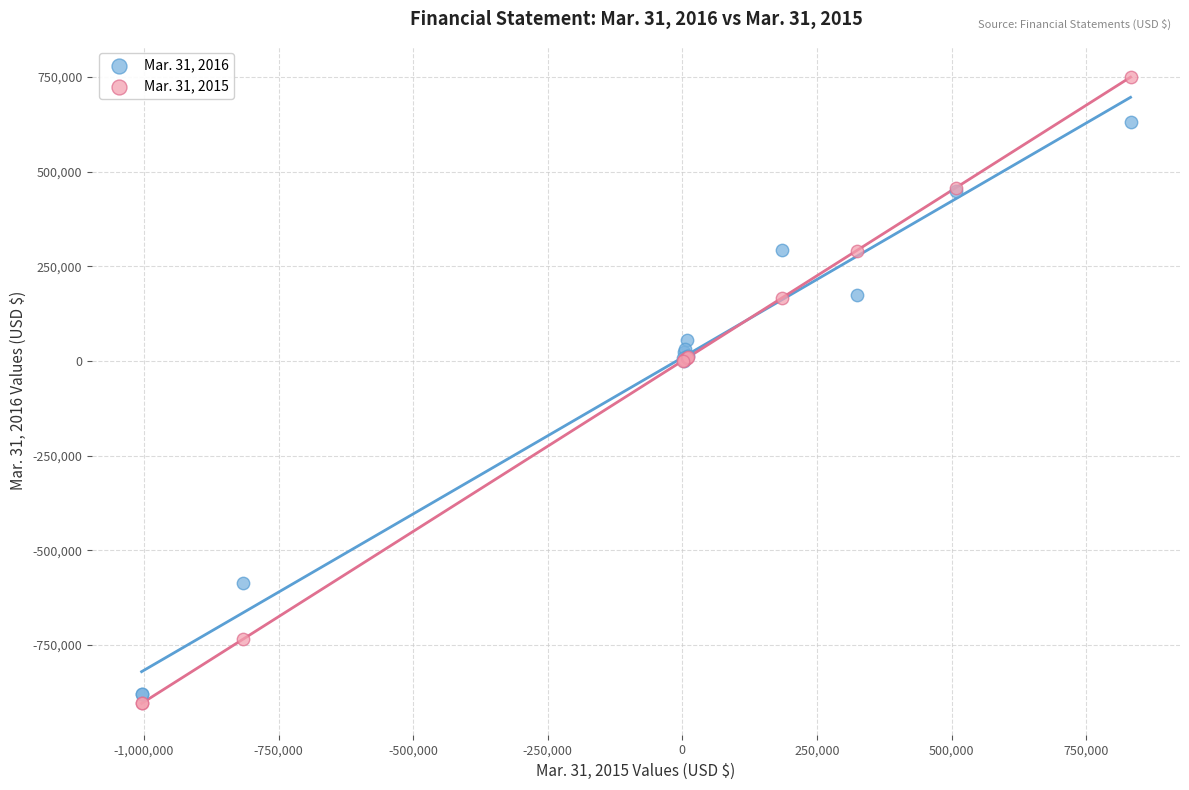

What is the X range (max minus min) for the scatter plot?

1836604.0